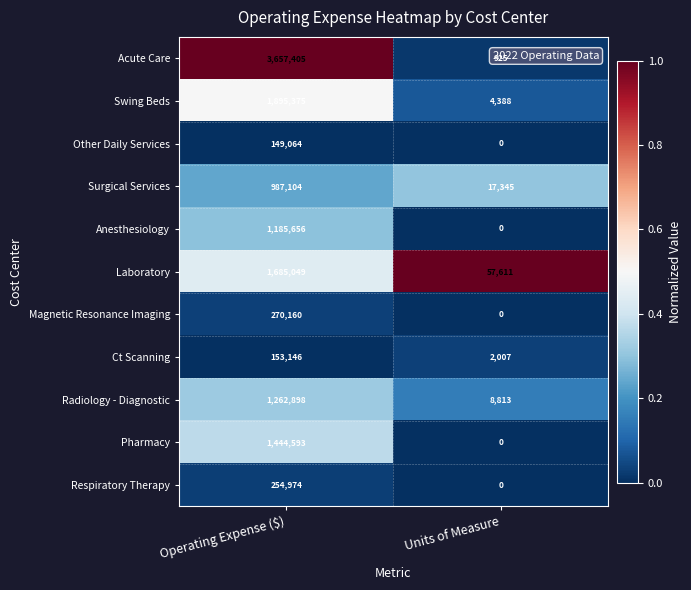

At which category is the sum across all series the highest?

Operating Expense ($)